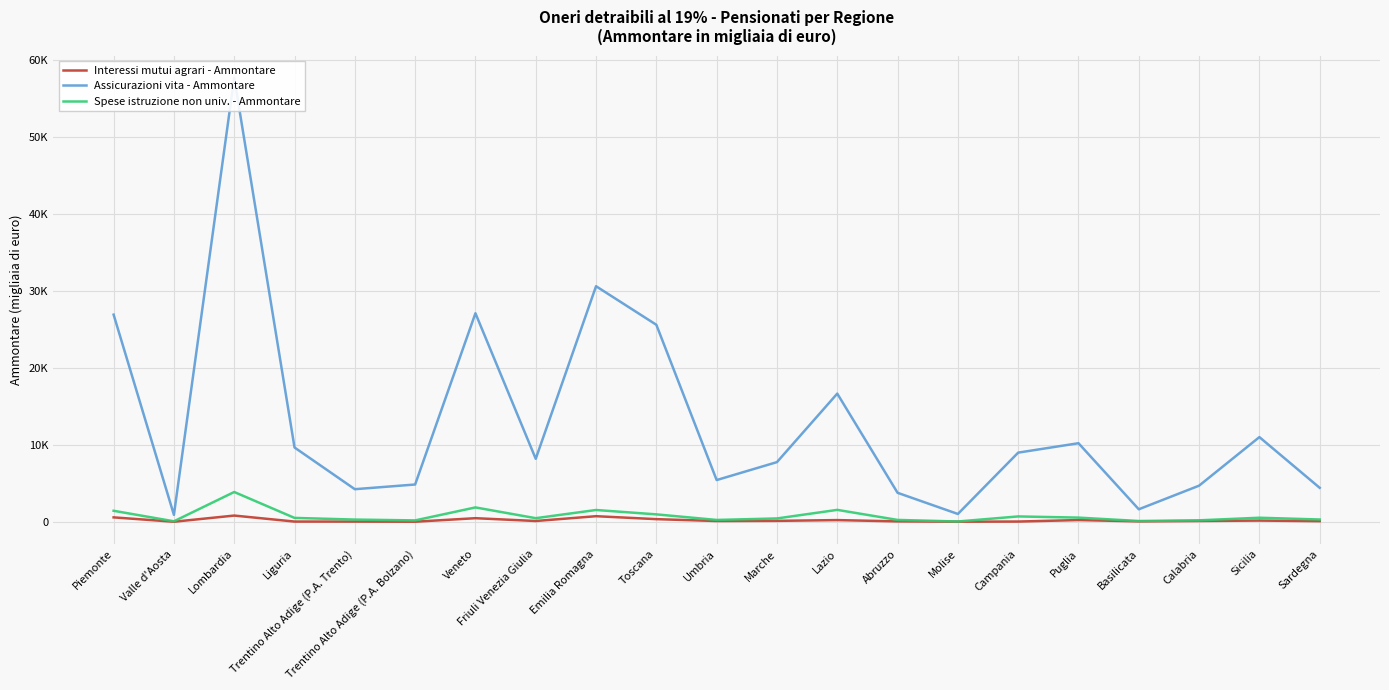

Which label corresponds to the largest value in the chart?

Lombardia